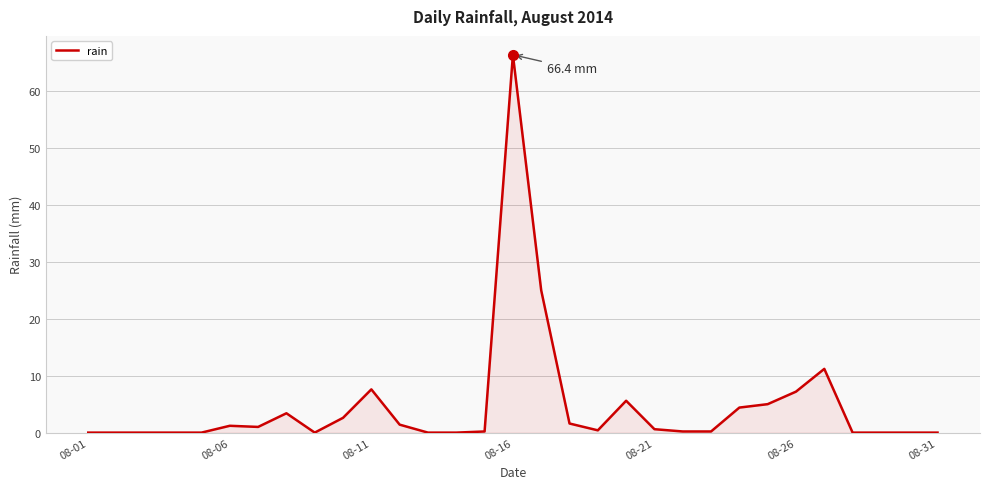

How many points are lower than both their immediate neighbors (excluding endpoints)?

3